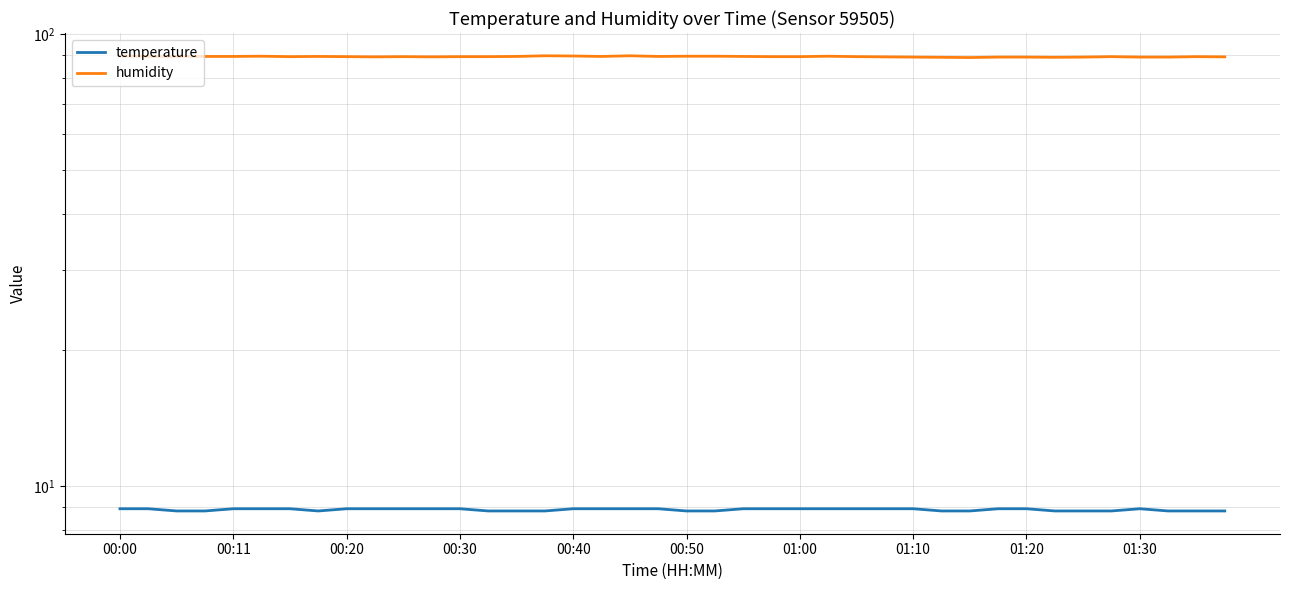

True or false: humidity has a value of 89.1 at 01:30.

True